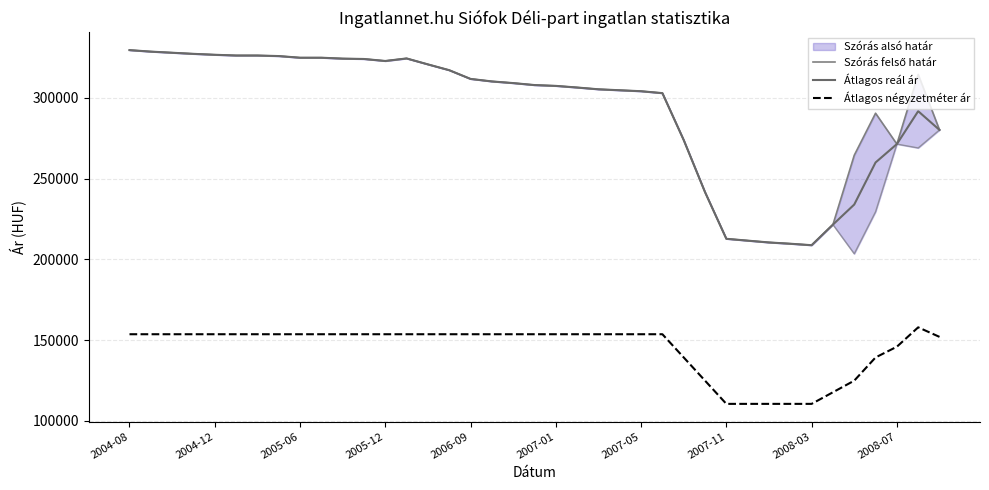

True or false: Átlagos négyzetméter ár and Szórás felső határ cross at least once.

False